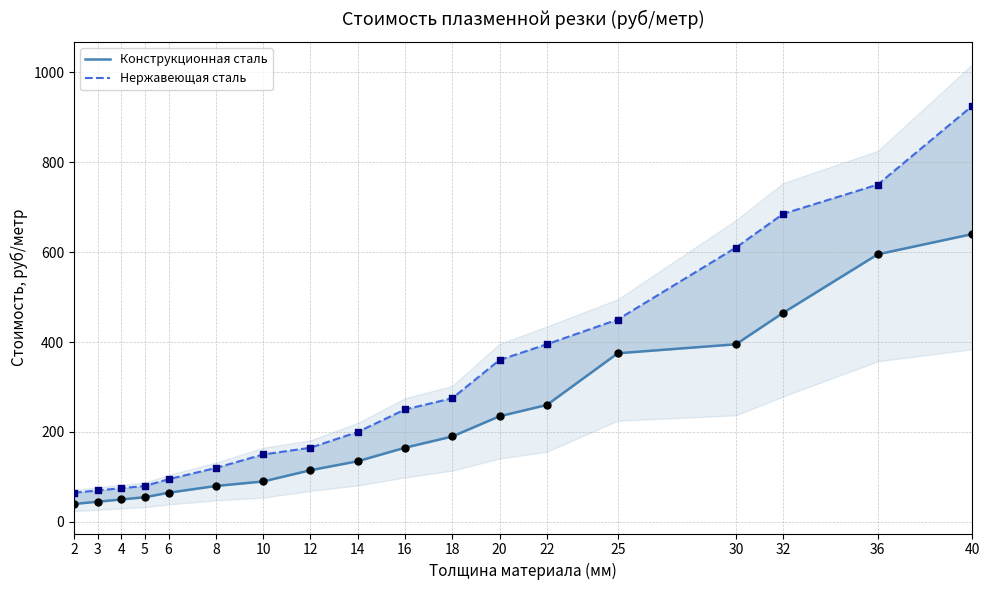

Which series reaches the maximum Y coordinate?

Нержавеющая сталь